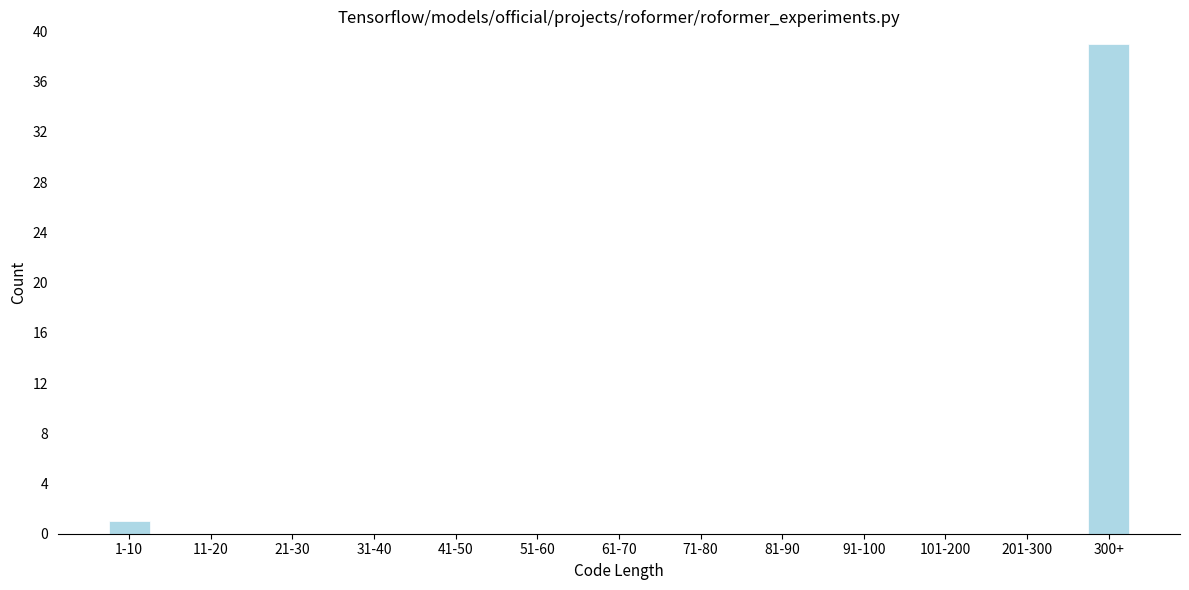

Reading left to right, list all the values displayed in this chart.

1-10=1	11-20=0	21-30=0	31-40=0	41-50=0	51-60=0	61-70=0	71-80=0	81-90=0	91-100=0	101-200=0	201-300=0	300+=39